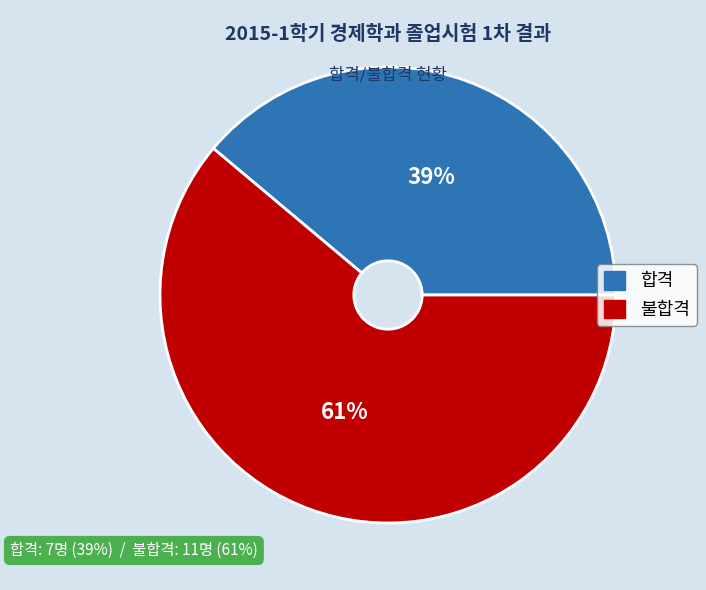

What is the ratio of the value at 합격 to the value at 불합격?

0.6